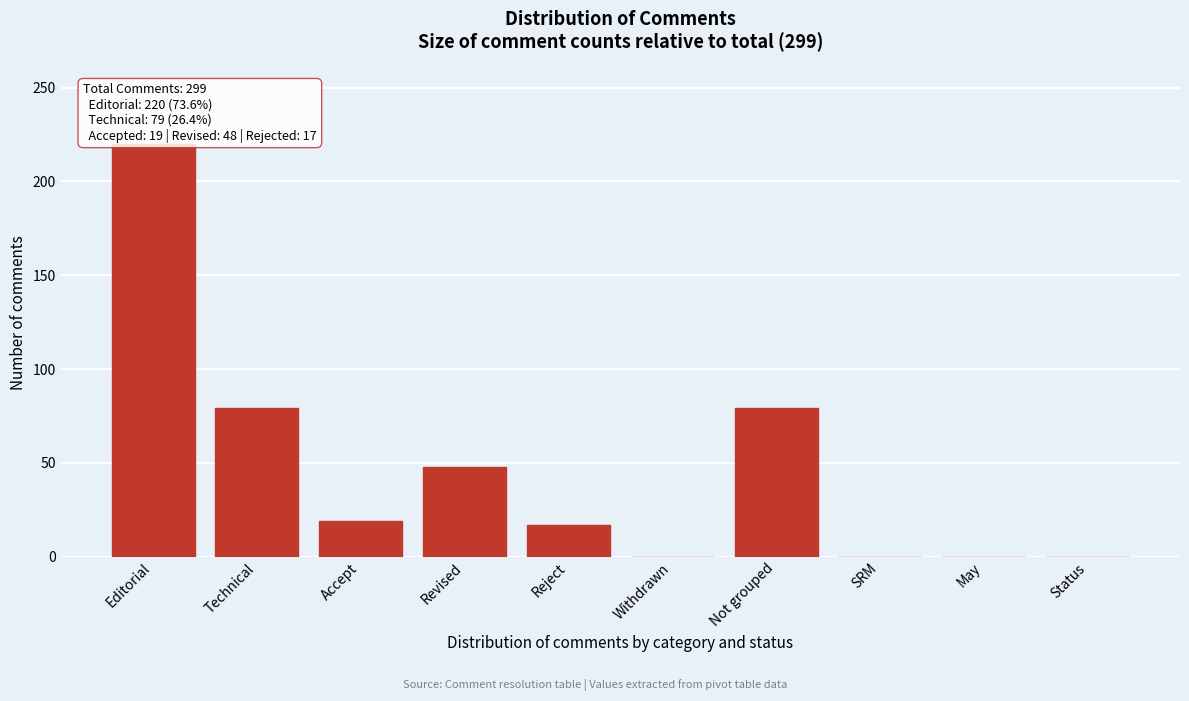

Reading left to right, what are all the values shown in this chart?

Editorial=220	Technical=79	Accept=19	Revised=48	Reject=17	Withdrawn=0	Not grouped=79	SRM=0	May=0	Status=0